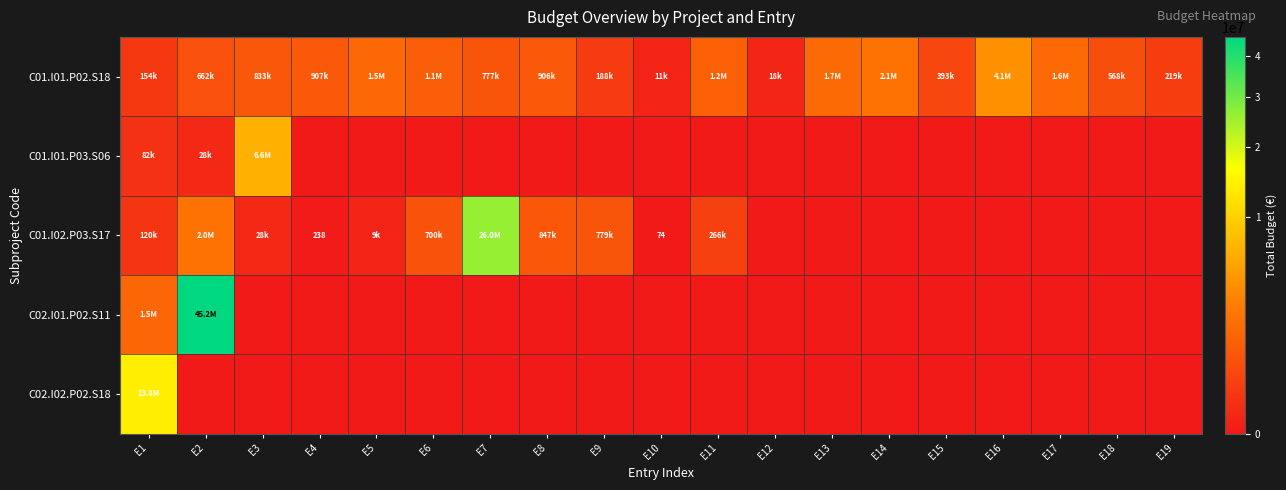

Which series has the widest spread of values?

C02.I01.P02.S11